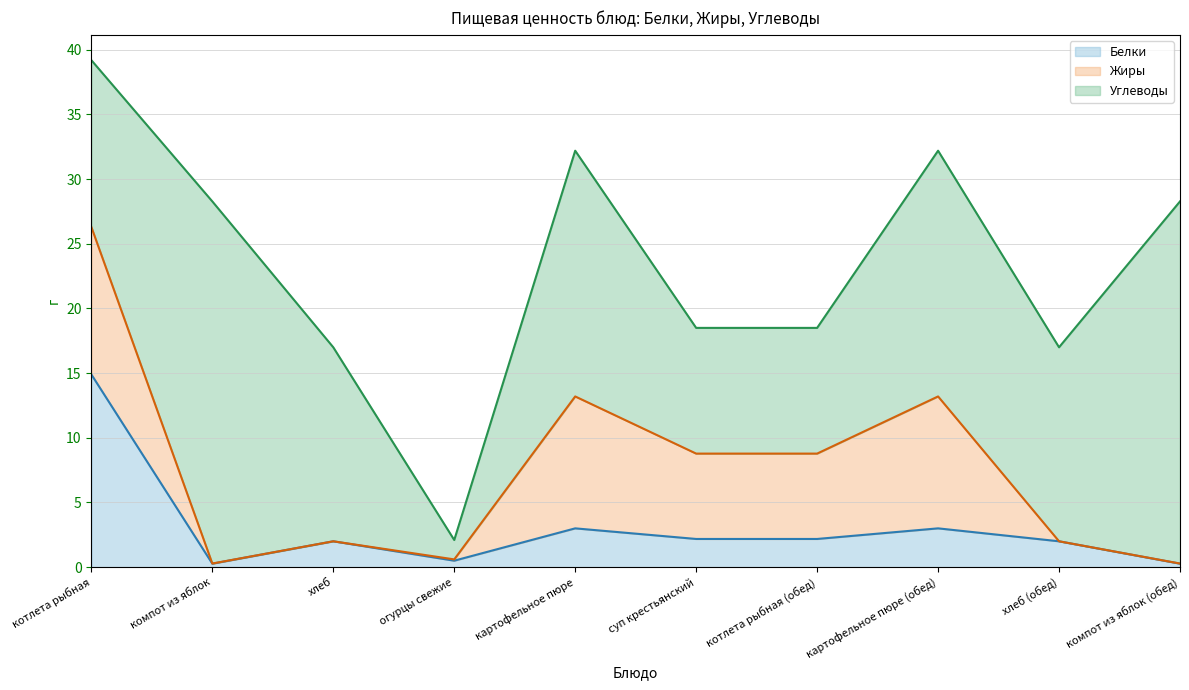

Between котлета рыбная and компот из яблок, which series saw the biggest shift?

Углеводы